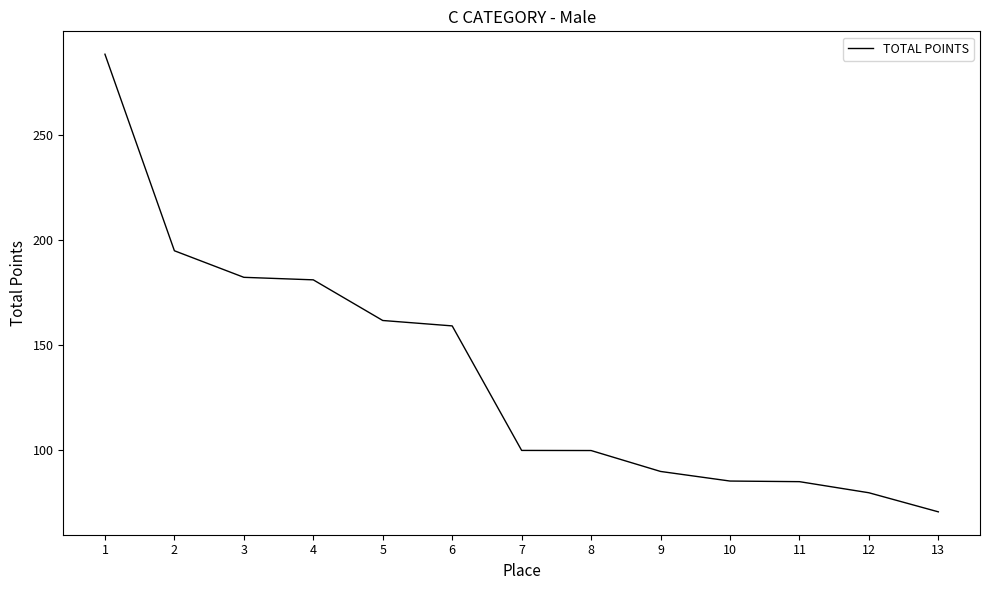

Which label corresponds to the smallest value in the chart?

13